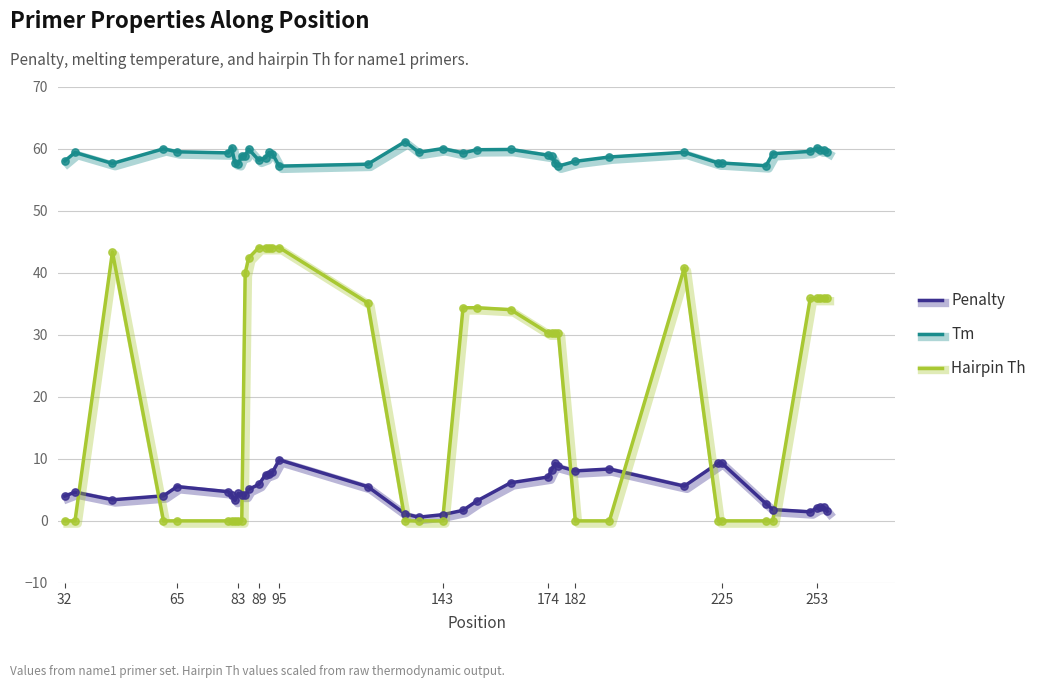

Which series has the largest total across all categories?

Tm